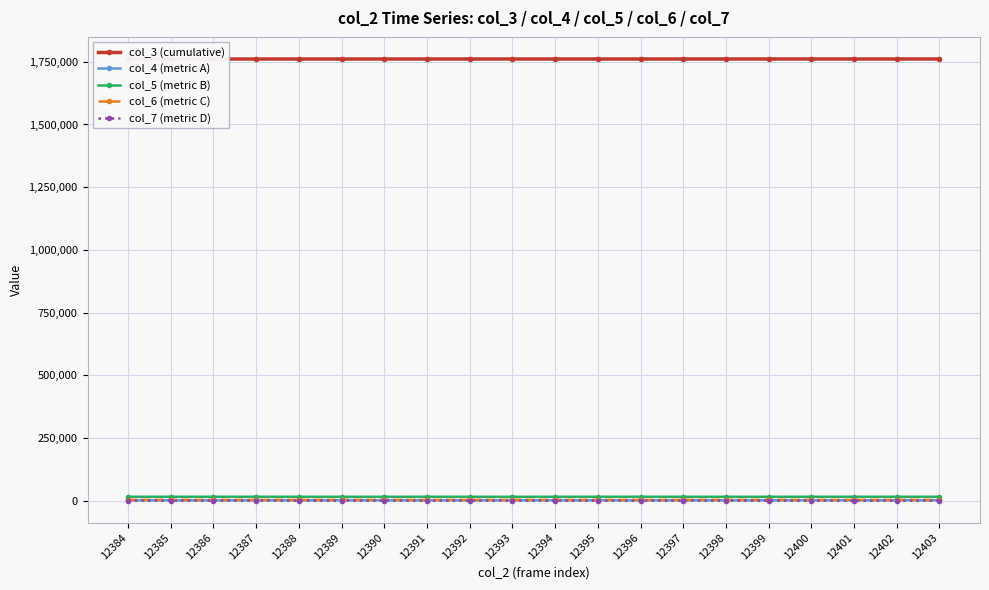

Where does the col_4 (metric A) series first go above 1641?

12389